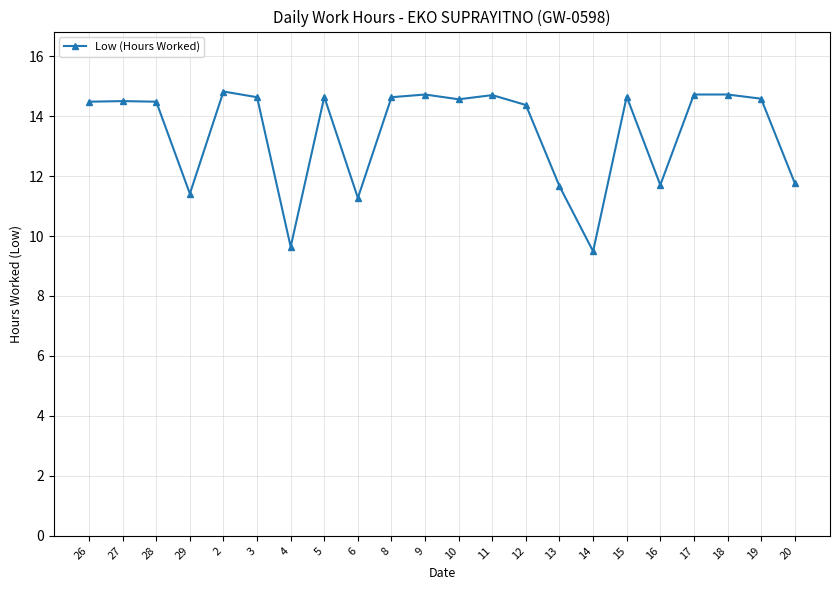

True or false: the data shows 22.0 at 9.

False